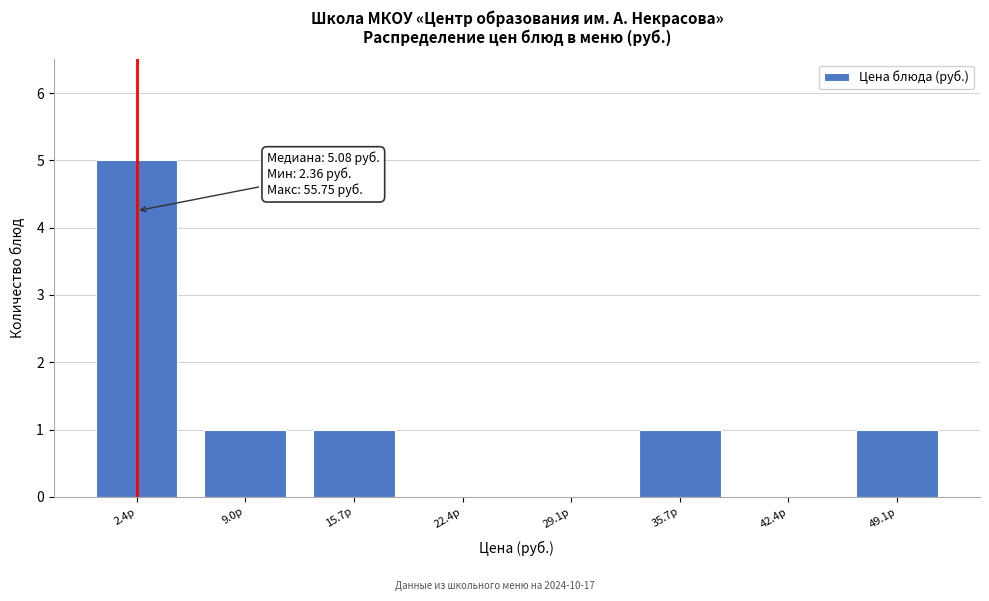

Reading right to left, list all the values displayed in this chart.

49.1р=1	42.4р=0	35.7р=1	29.1р=0	22.4р=0	15.7р=1	9.0р=1	2.4р=5